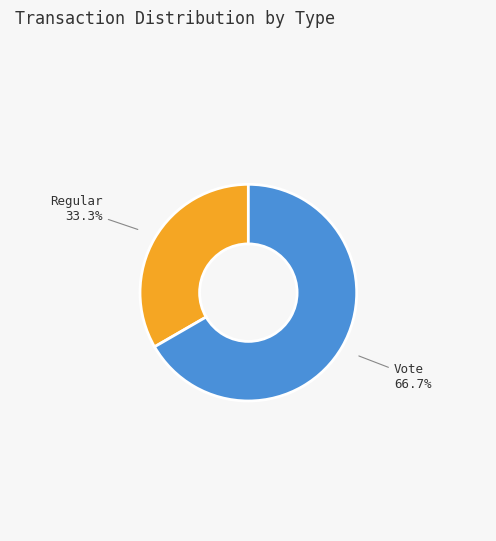

Is there any slice that represents more than half of the pie?

Yes